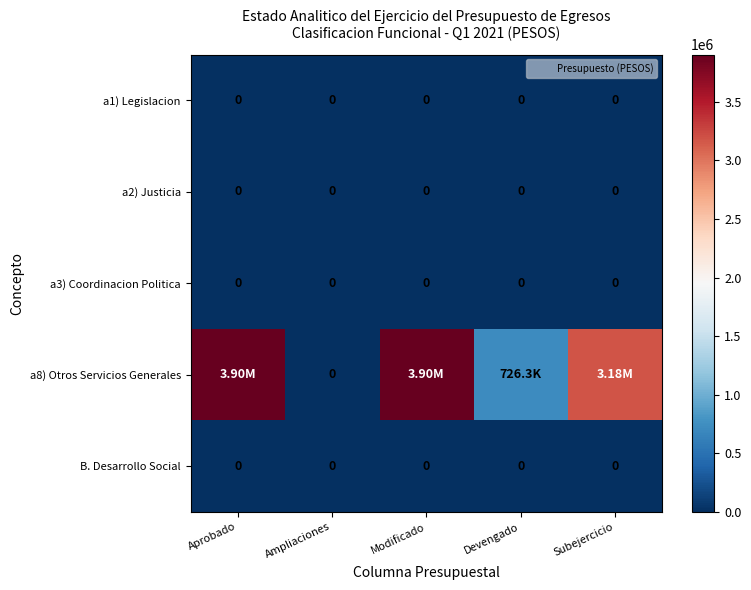

Which series has the widest spread of values?

a8) Otros Servicios Generales